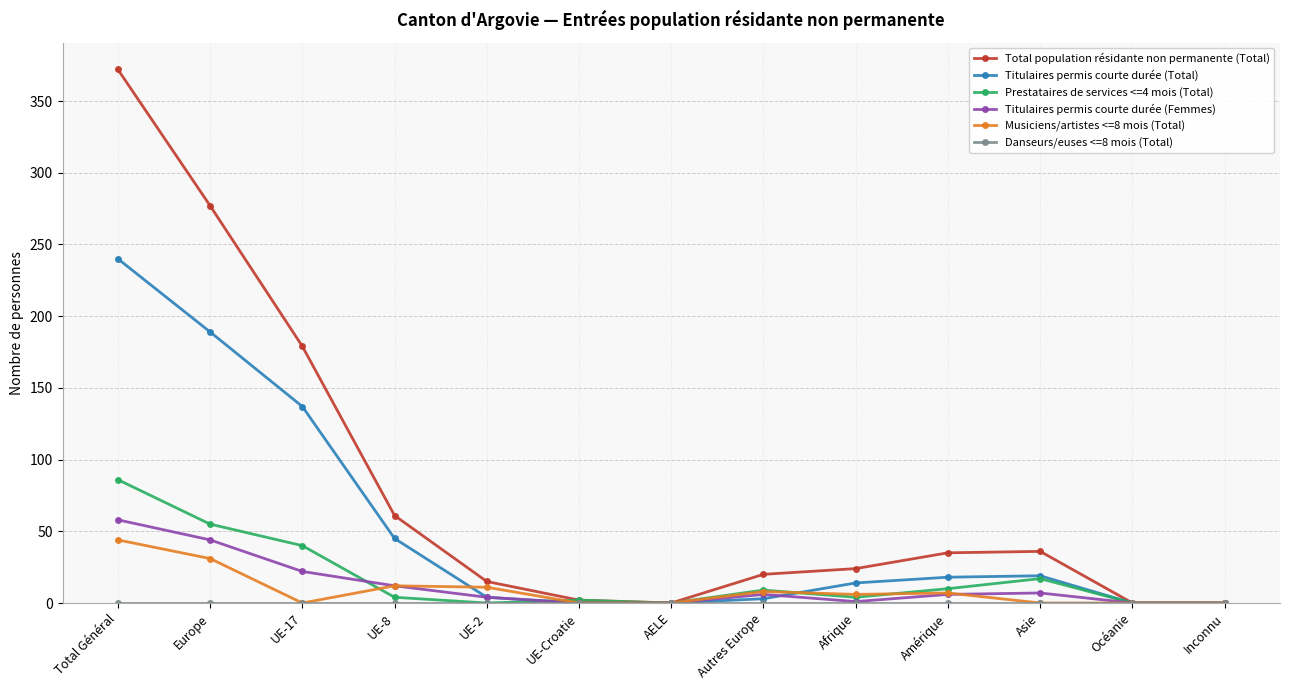

Where is the first local minimum for Musiciens/artistes <=8 mois (Total)?

UE-17